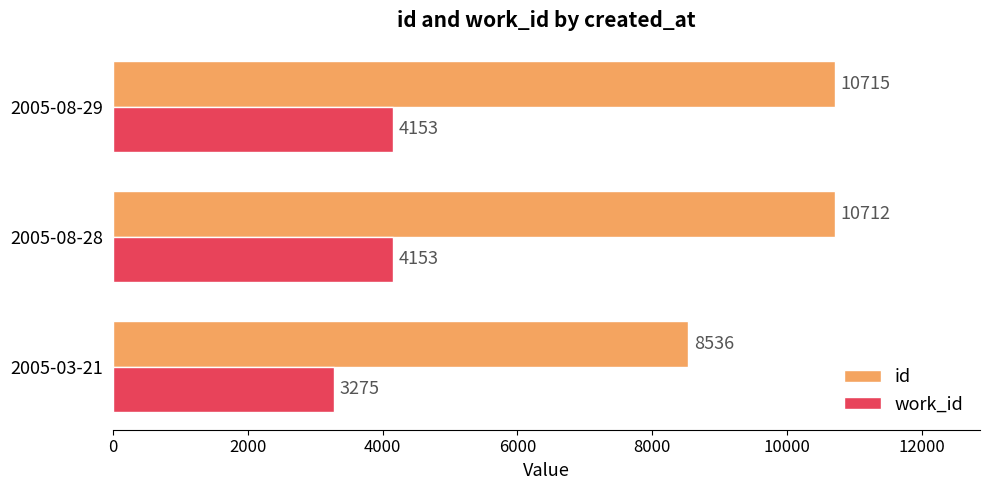

Which series has the largest range (max minus min)?

id